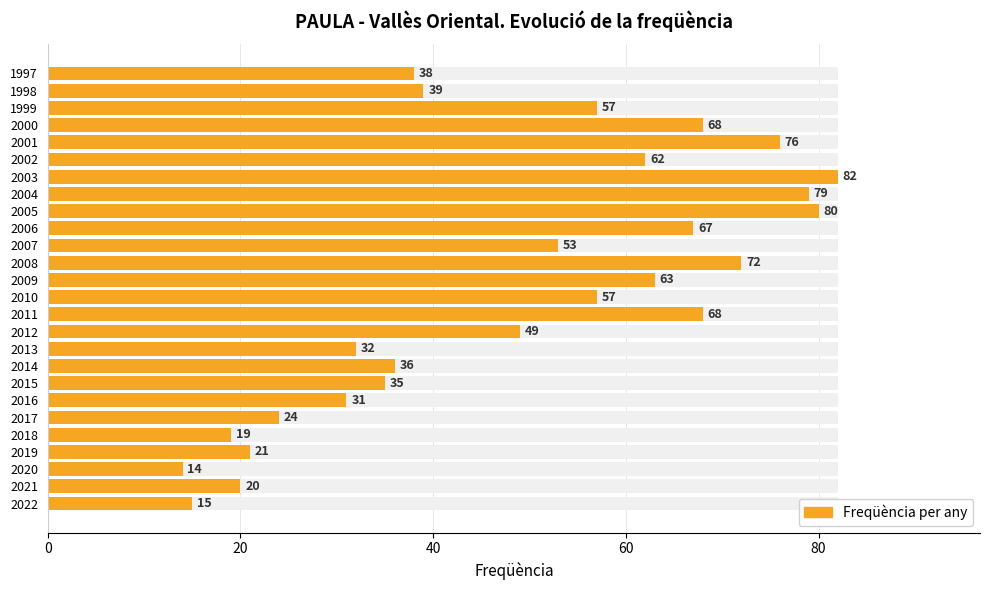

How many distinct data groups are displayed?

1